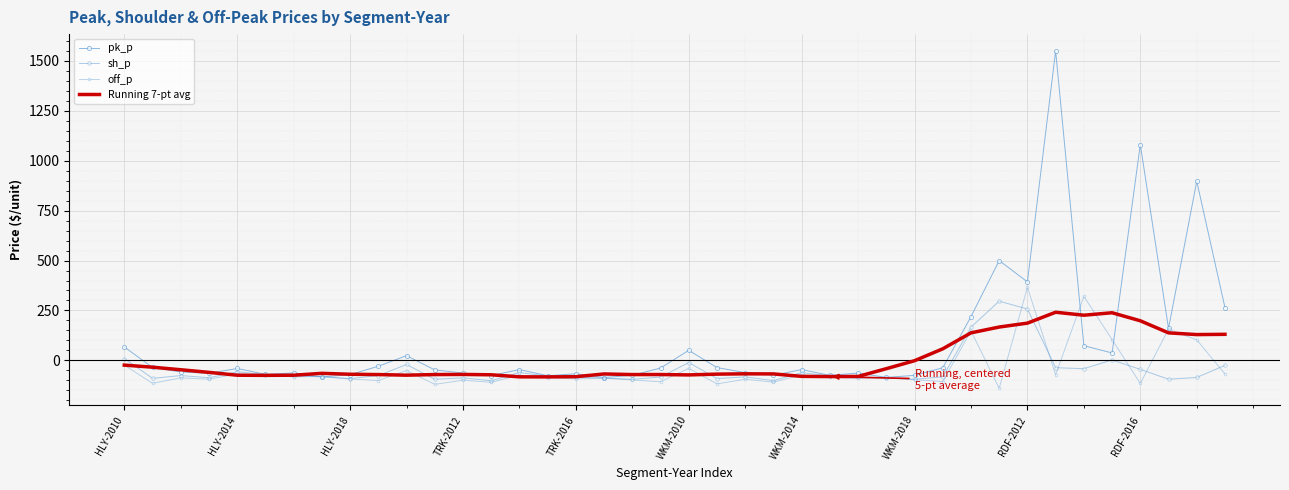

At which category is the sum across all series the highest?

33